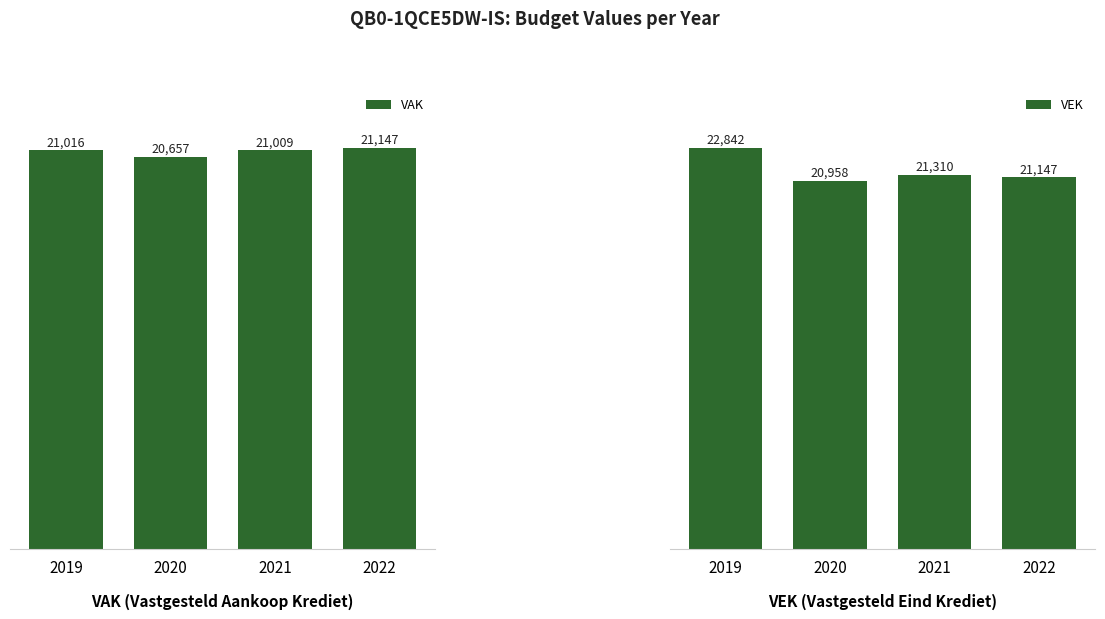

What are all the series names shown in the legend?

VAK, VEK